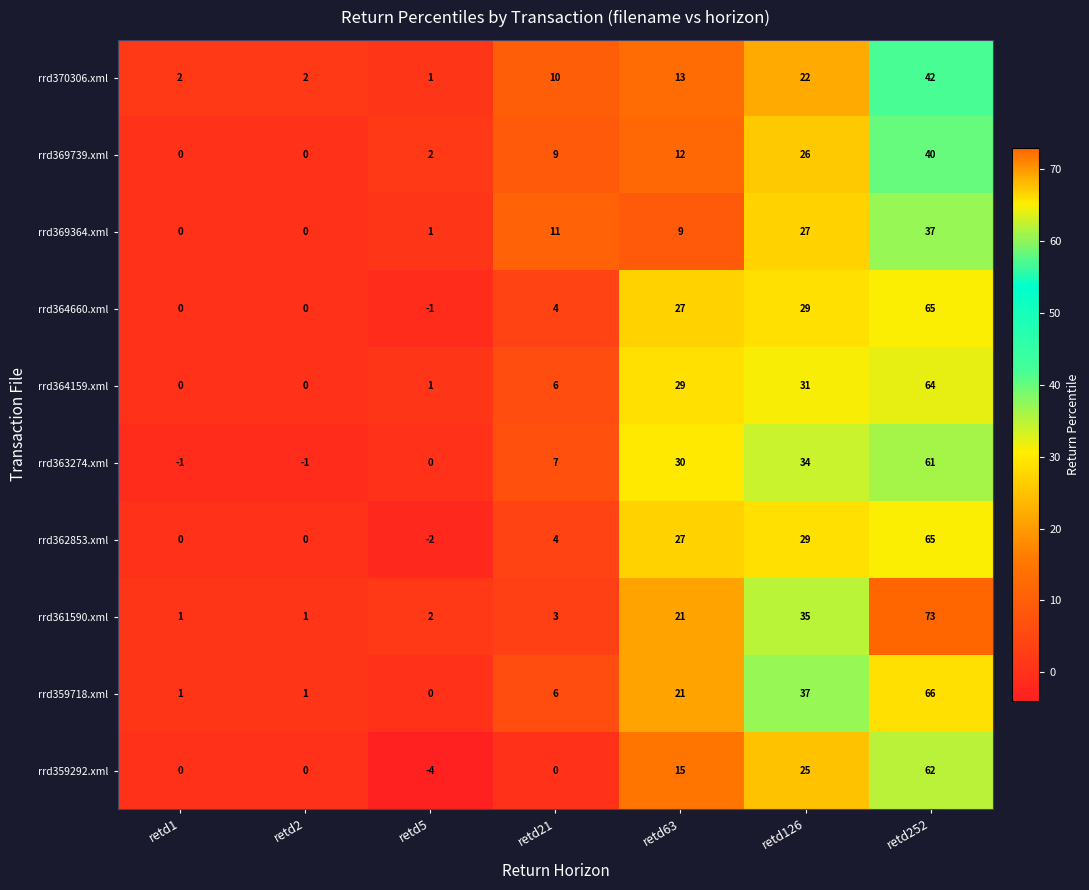

Is it true that rrd369739.xml equals 22 at retd252?

False